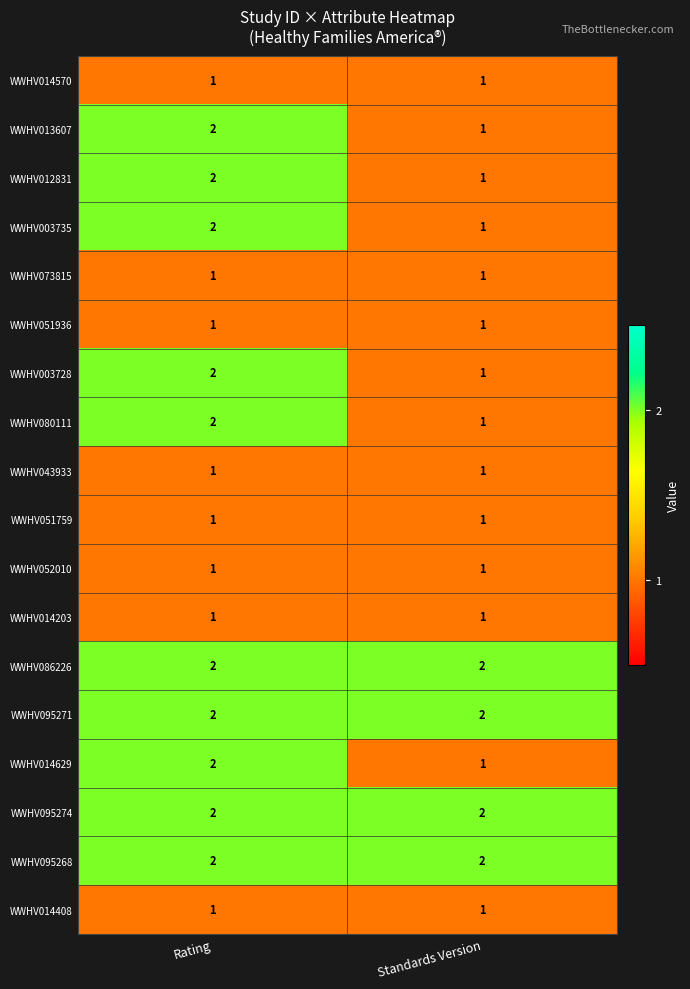

Count the number of data series in this chart.

18